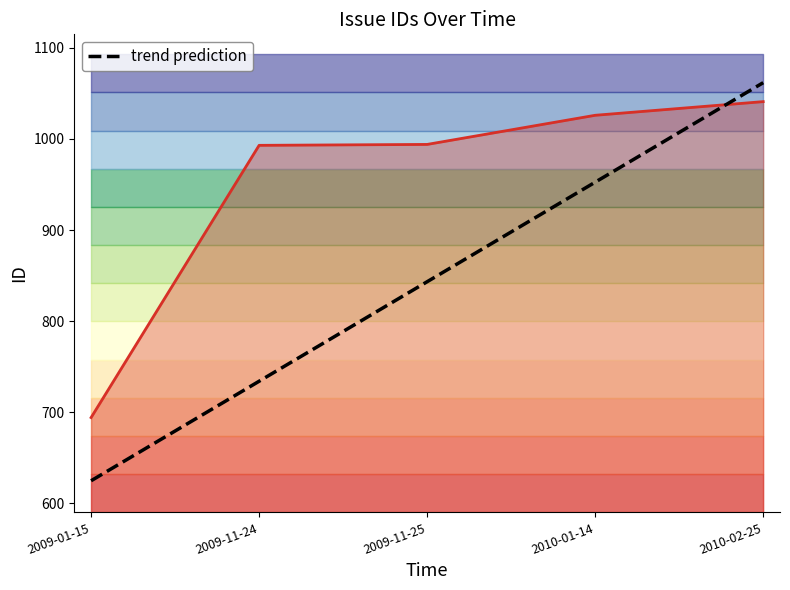

What is the value of the id values point at the 2nd from the left?

993.0